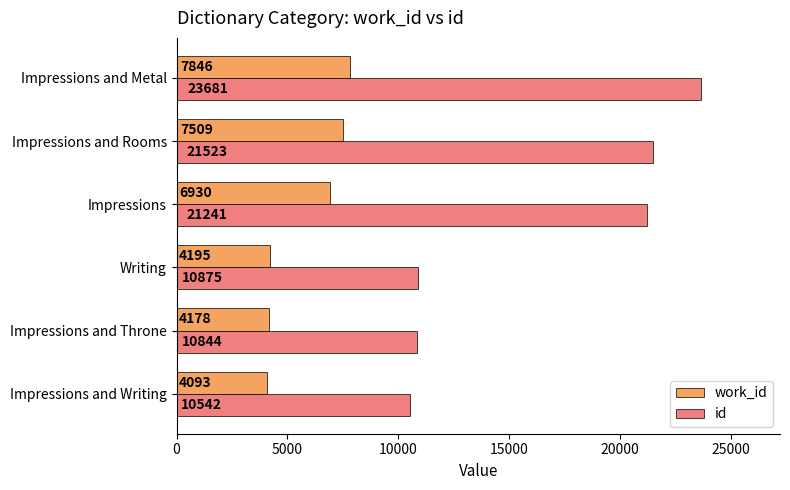

Rank the categories by id value from highest to lowest.

Impressions and Metal, Impressions and Rooms, Impressions, Writing, Impressions and Throne, Impressions and Writing